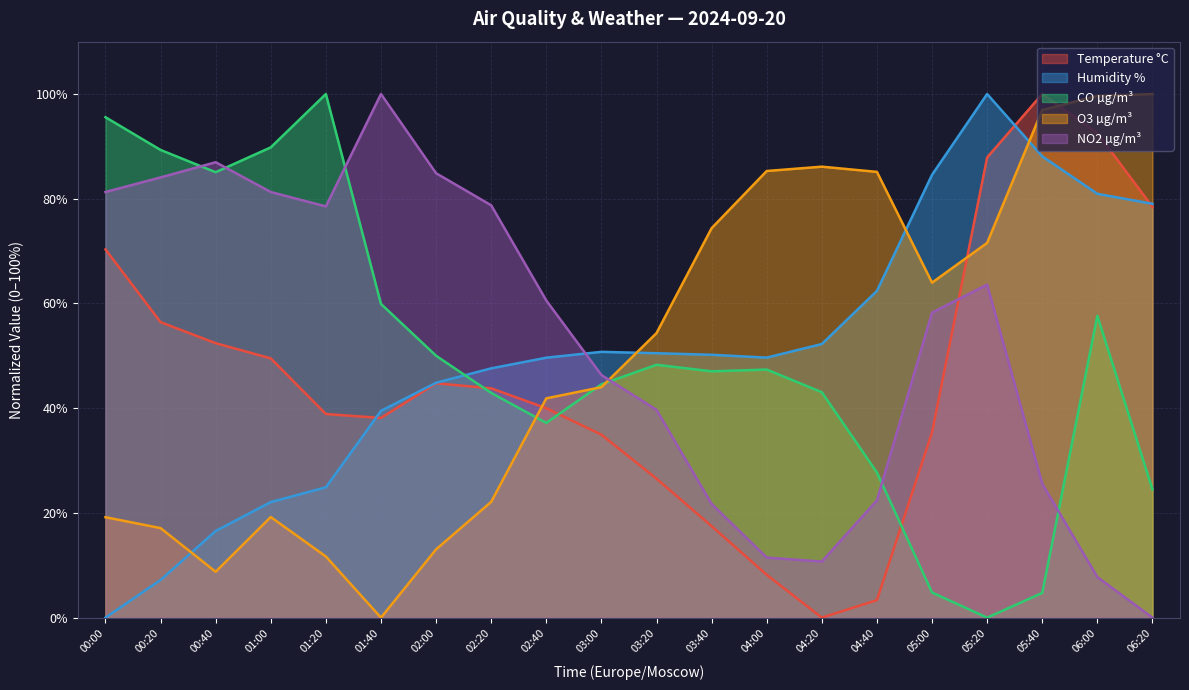

How many times do CO µg/m³ and Temperature °C cross each other?

3